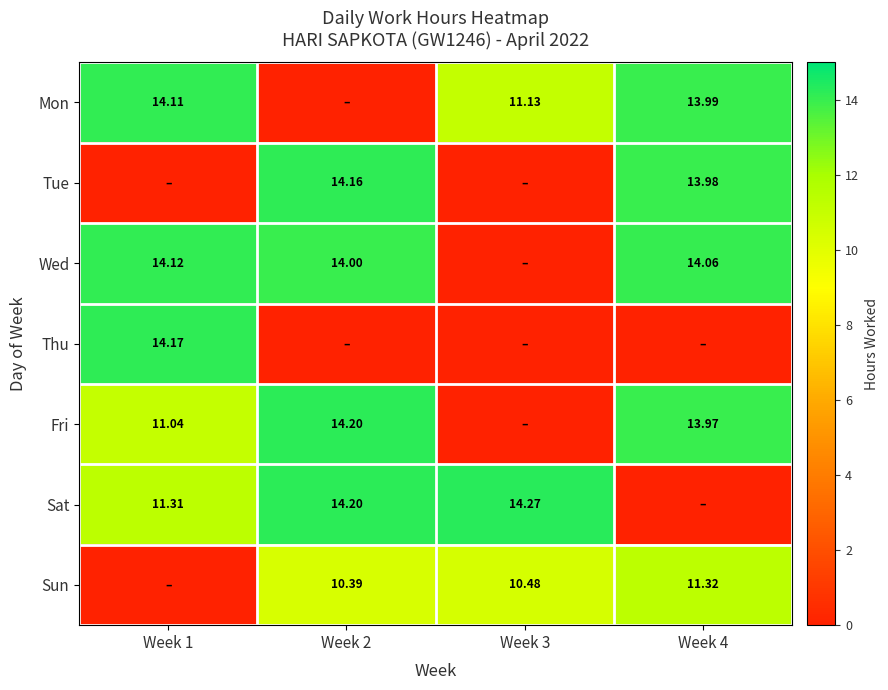

At how many categories does at least one series exceed 0?

4